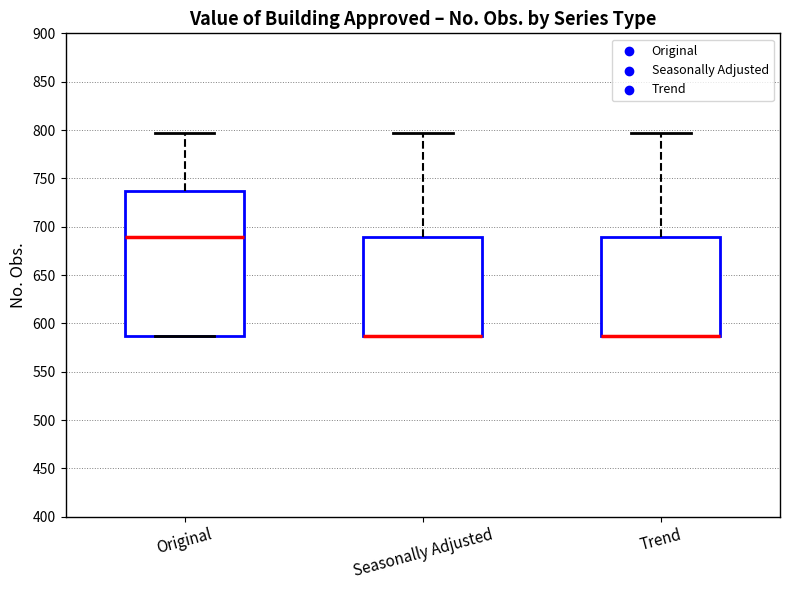

Reading left to right, transcribe this box plot: for each box, give where its median line is, the range the box spans, and where its two whiskers end, as read against the y-axis. The values are not printed on the chart, so give them approximately, as read against the axis.

Original: median 690, box 585 to 735, whiskers 585 to 795
Seasonally Adjusted: median 585 (drawn on the box's lower edge), box 585 to 690, whiskers 585 to 795
Trend: median 585 (drawn on the box's lower edge), box 585 to 690, whiskers 585 to 795